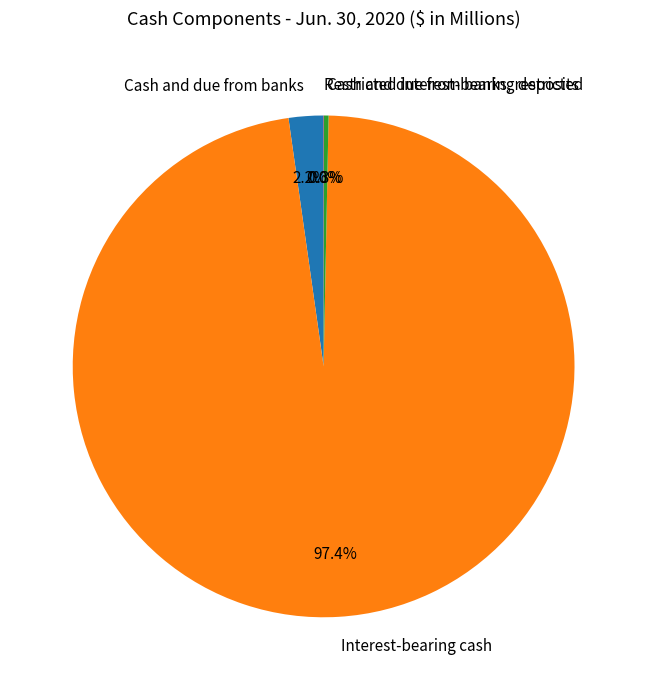

The Interest-bearing cash slice represents 85% of the pie. True or false?

False